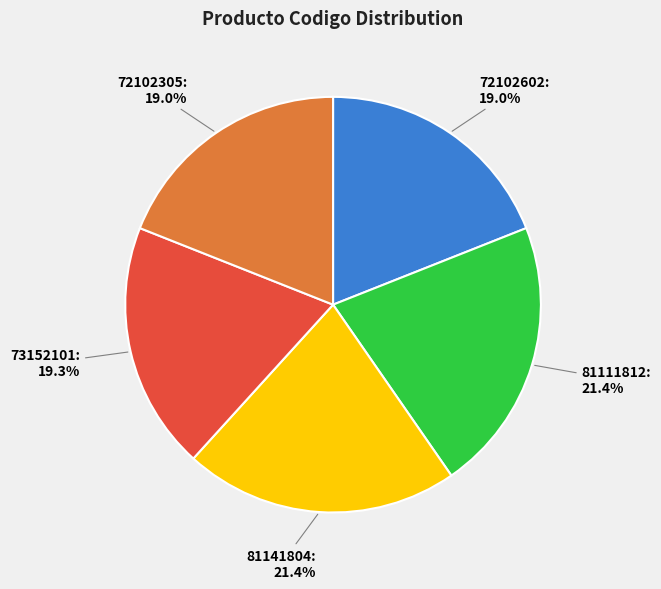

Does 72102305 represent more than half of the total?

No